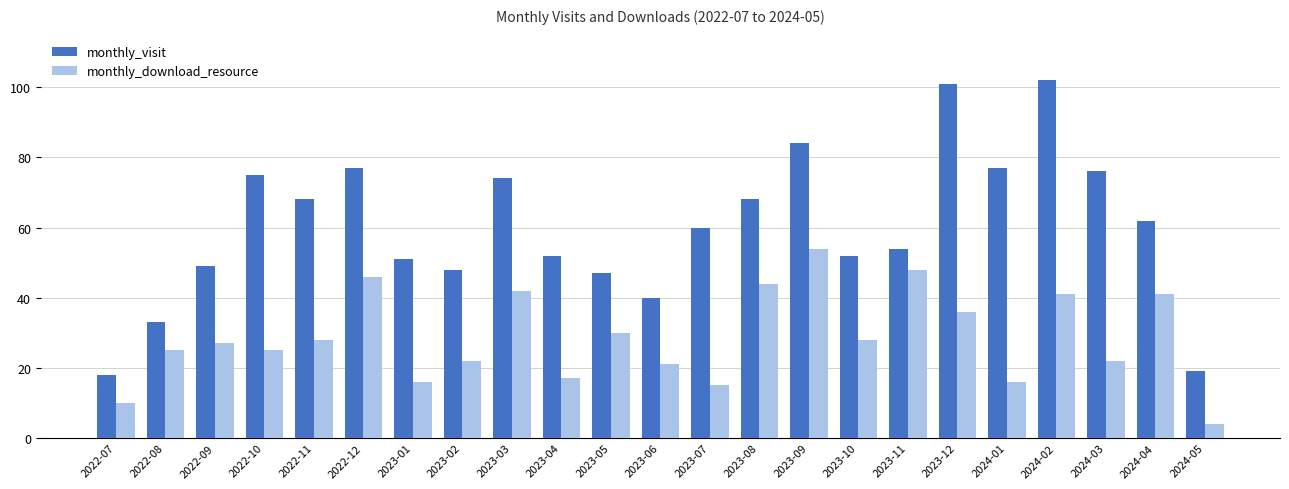

What is the difference between the monthly_visit values at 2024-01 and 2024-05?

58